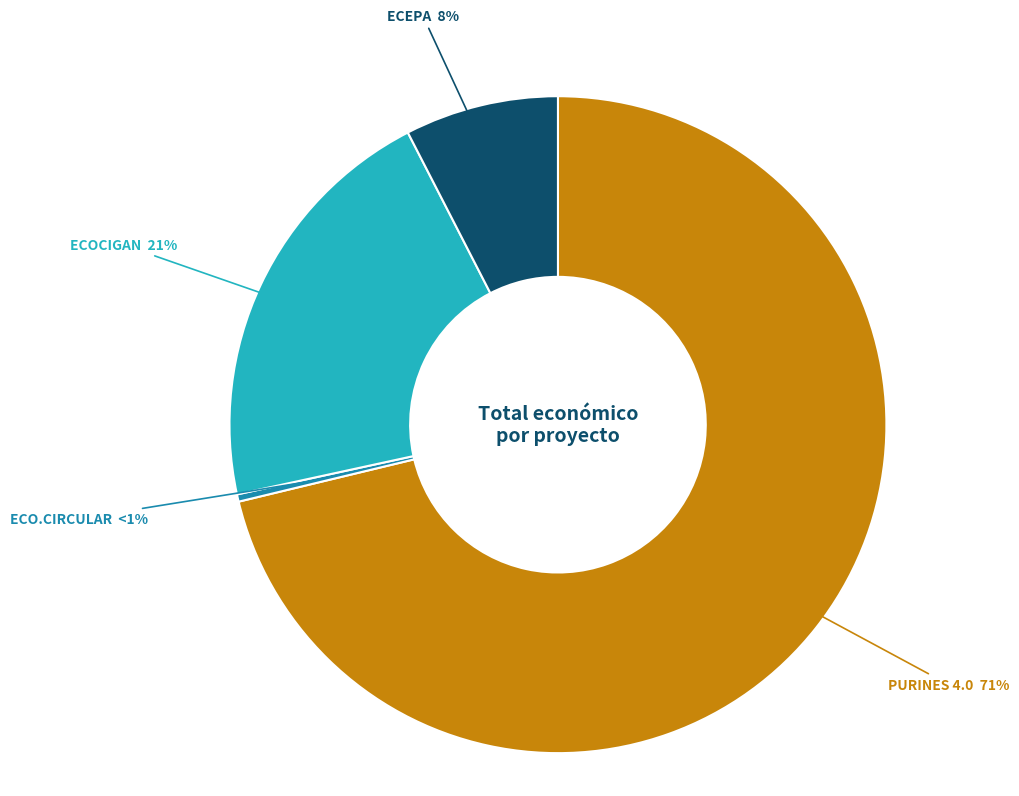

Which has a higher value, ECO.CIRCULAR or ECOCIGAN?

ECOCIGAN